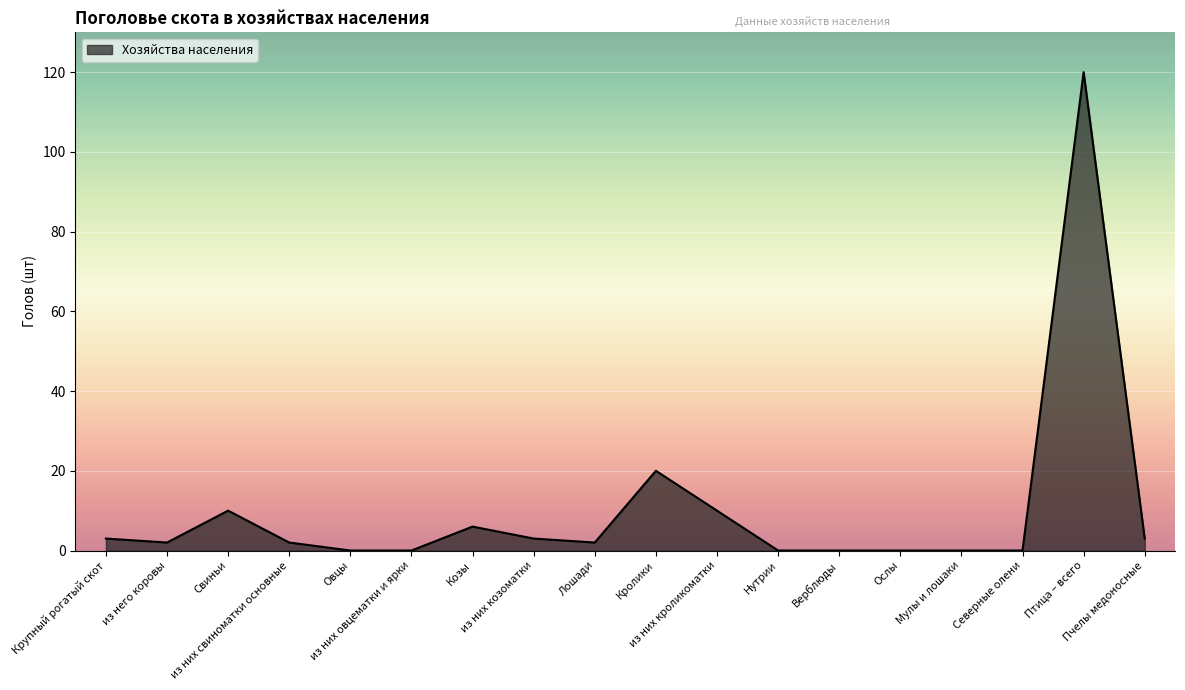

What is the change in value from Кролики to Мулы и лошаки?

-20